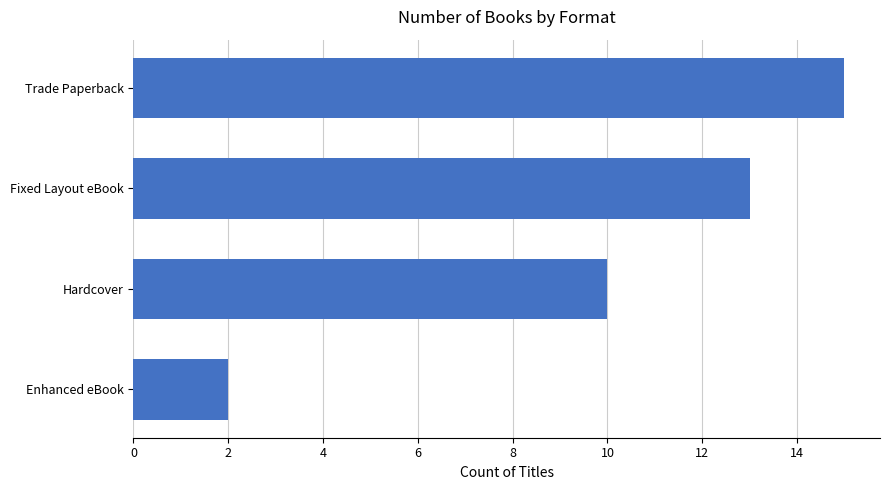

What is the difference between the maximum and second lowest values?

5